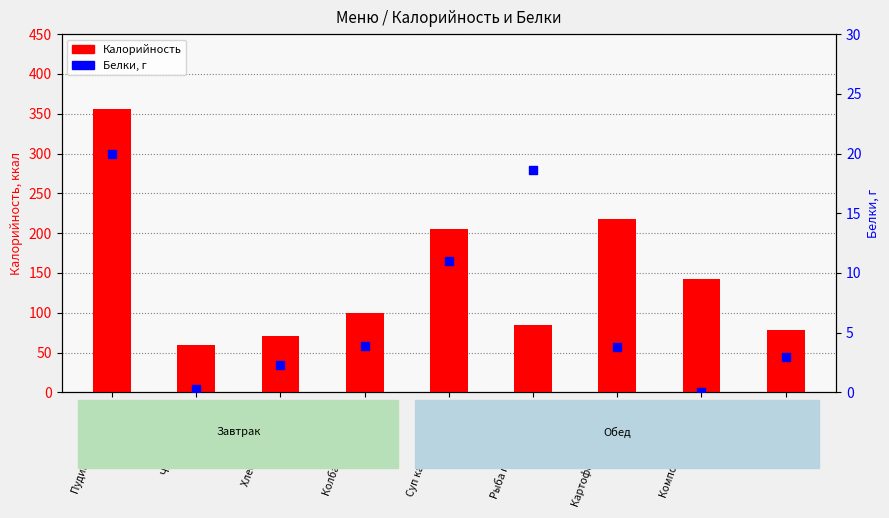

Which series has the largest total across all categories?

Калорийность